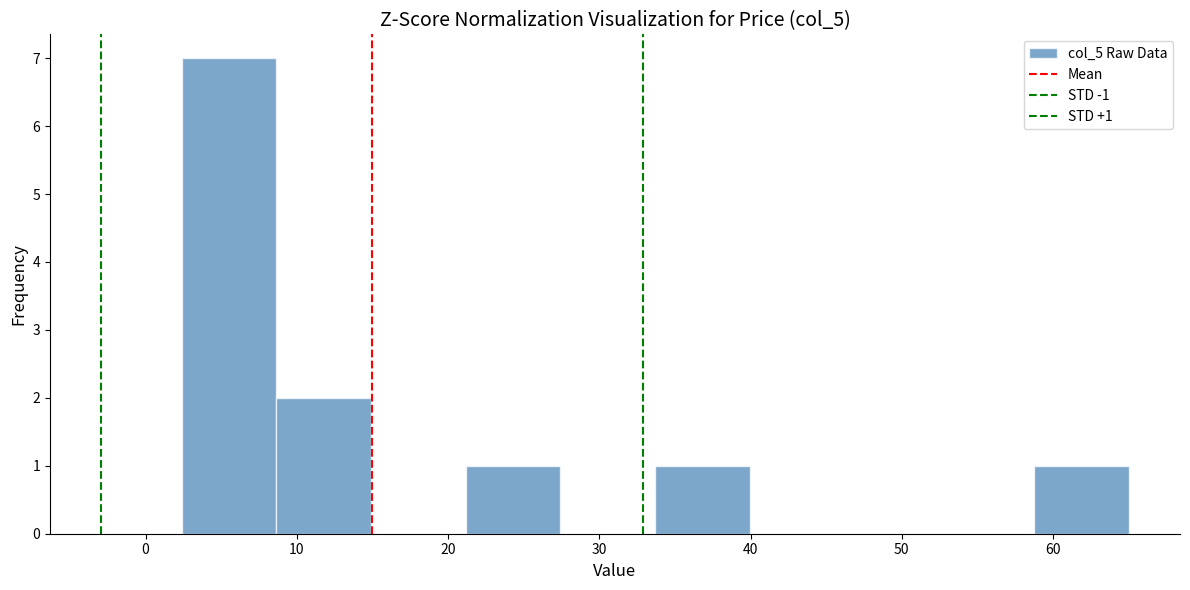

Over which range of the x-axis is the bar tallest?

2 to 9